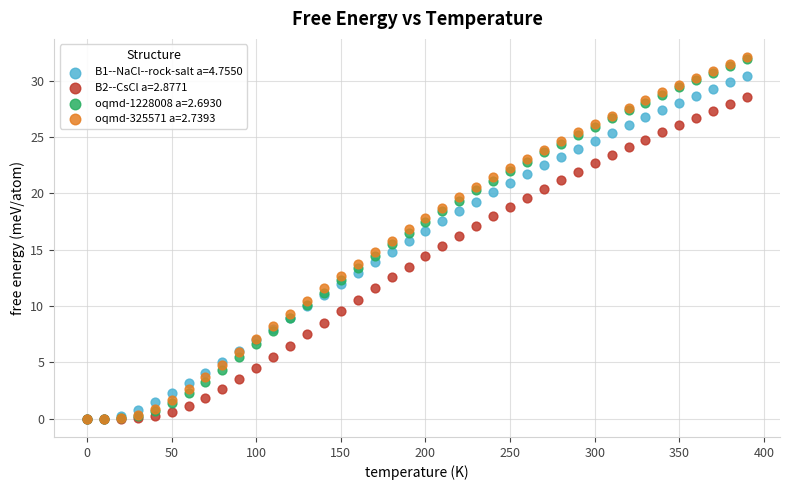

Which series has the largest Y range (max minus min)?

oqmd-325571 a=2.7393